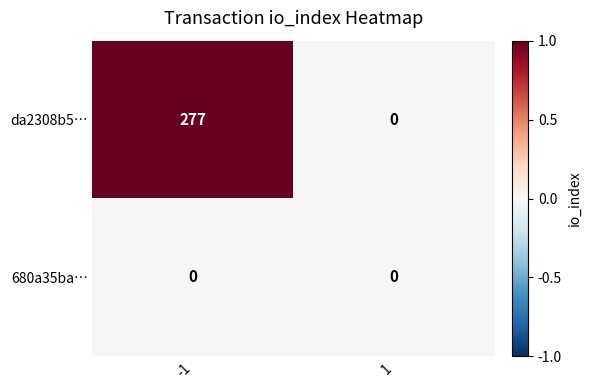

Between -1 and 1, which series saw the biggest shift?

da2308b5…